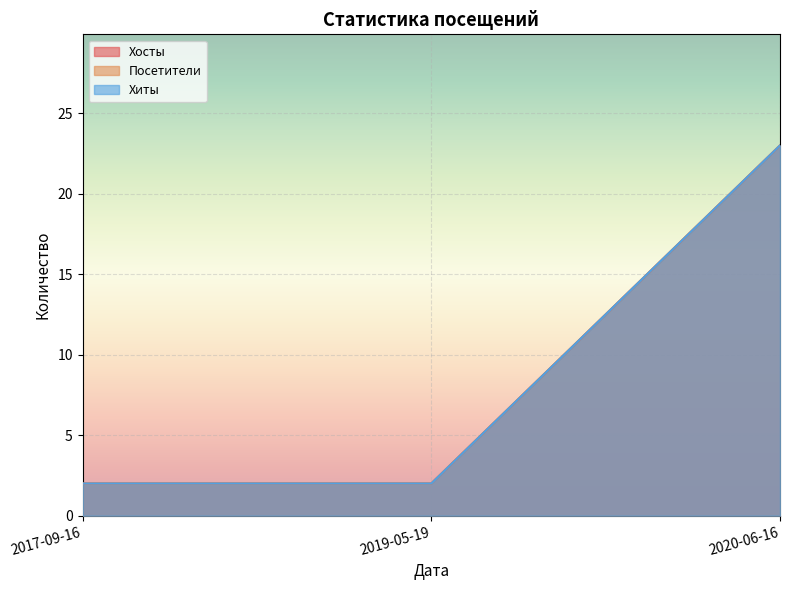

What is the total value across all series at 2019-05-19?

6